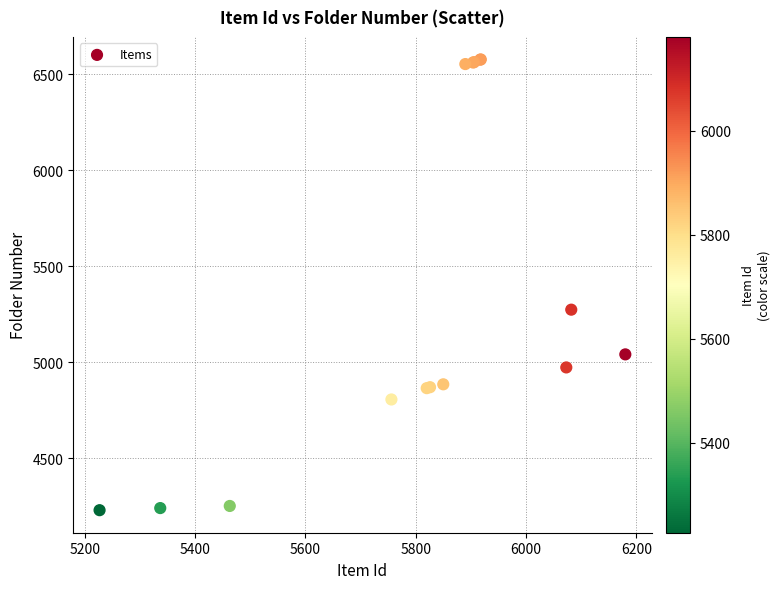

What Y value in the scatter plot is closest to 5403?

5274